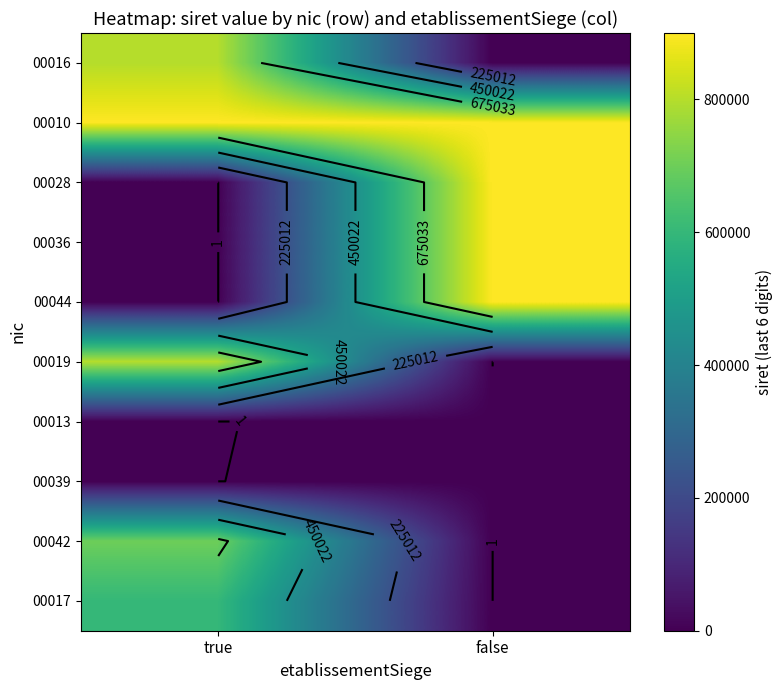

What is the difference between the 00016 values at true and false?

800016